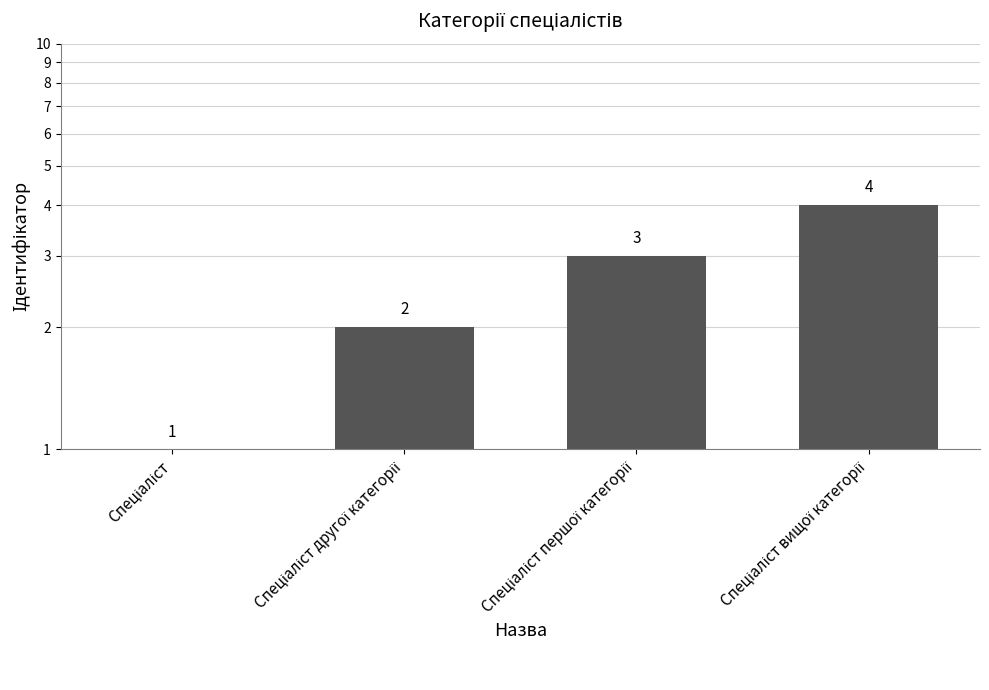

Reading left to right, list all the values displayed in this chart.

Спеціаліст=1	Спеціаліст другої категорії=2	Спеціаліст першої категорії=3	Спеціаліст вищої категорії=4